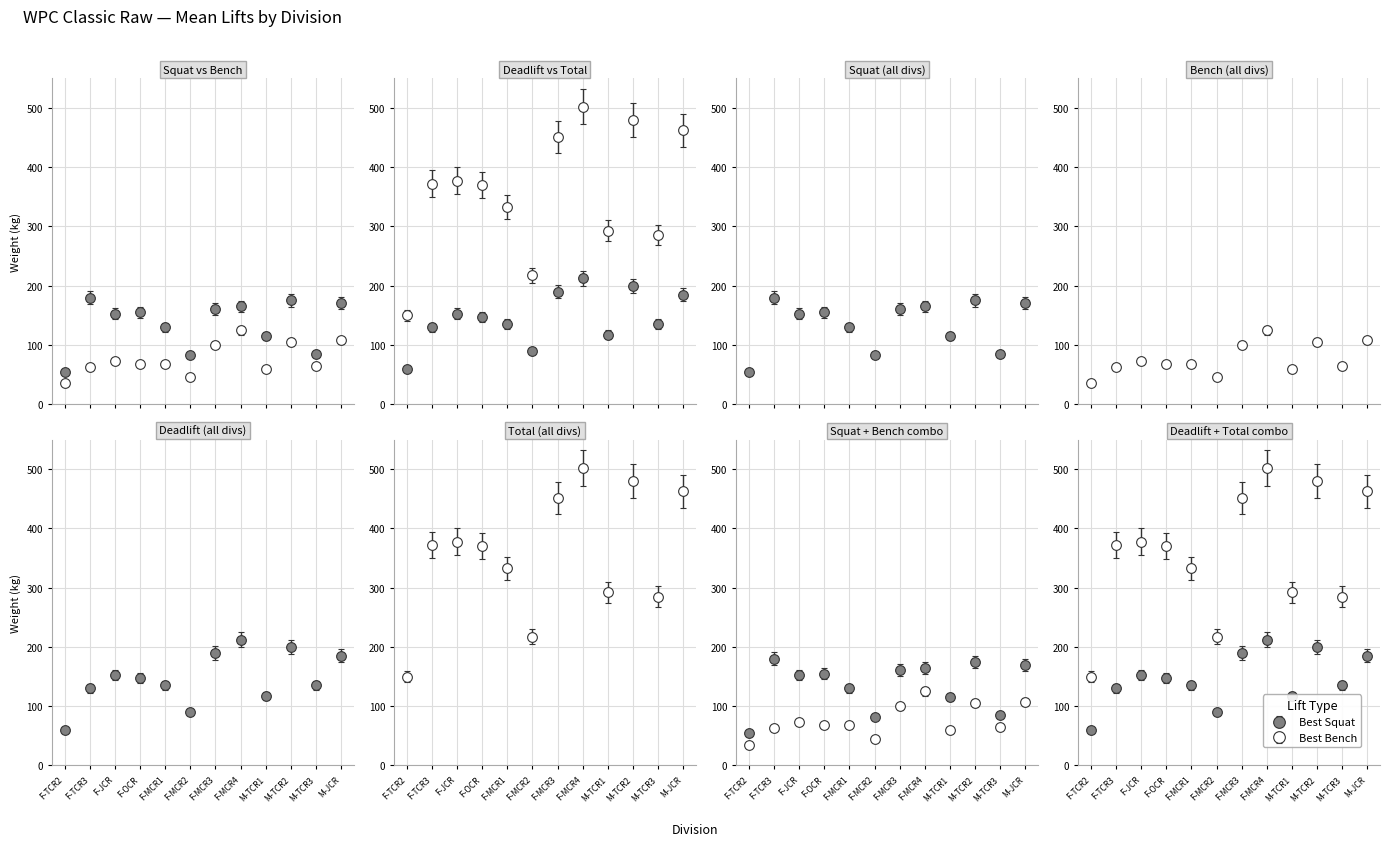

What is the average value of the PL Total series?

336.3